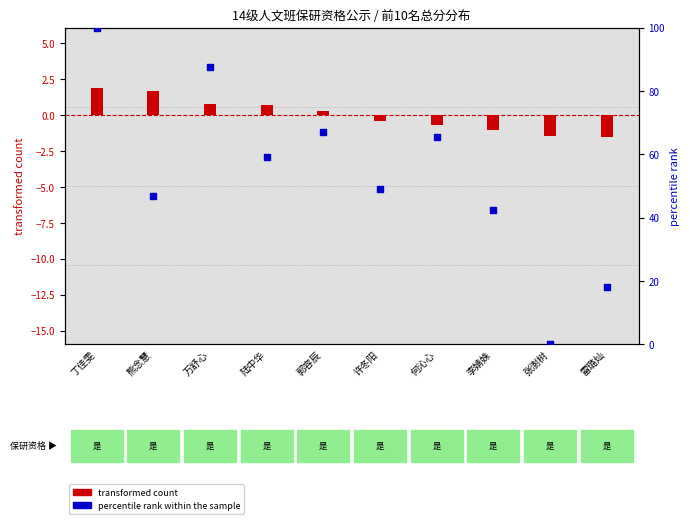

Is the value of transformed count at 郭容辰 greater than the value of percentile rank within the sample at 张澍树?

Yes